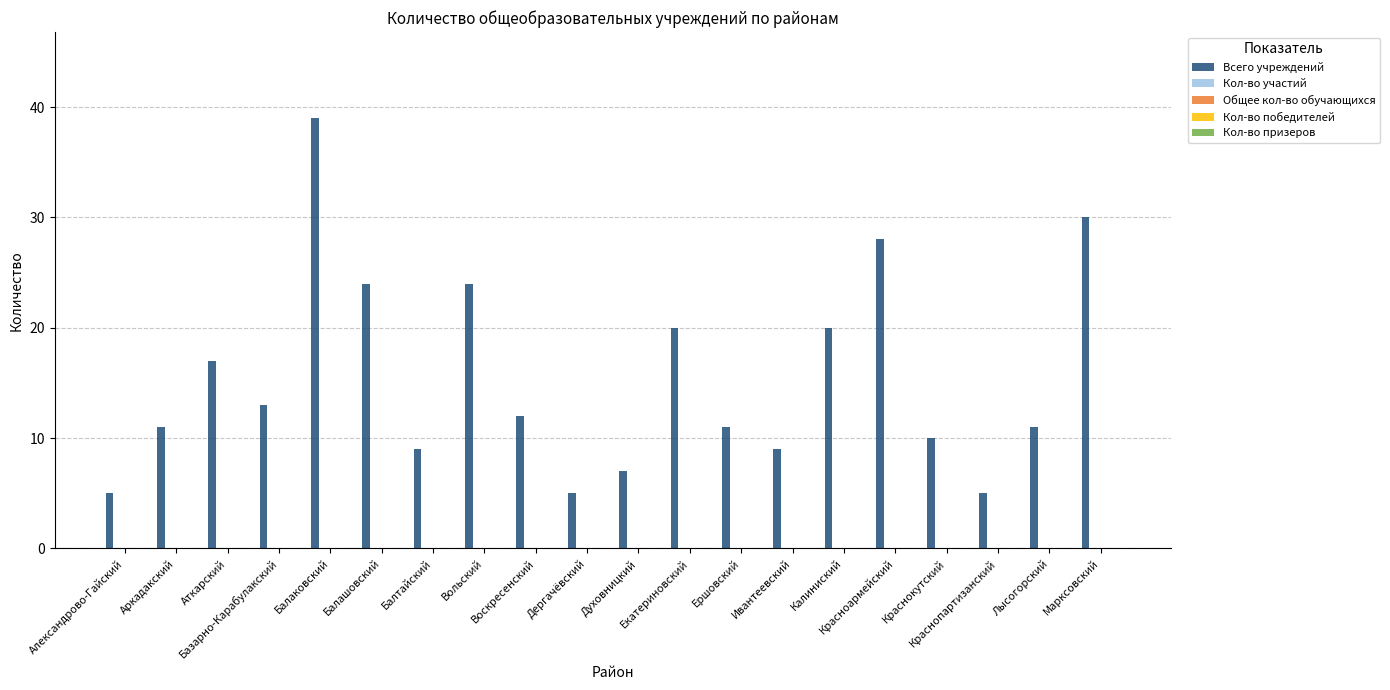

What is the sum of all values?

310